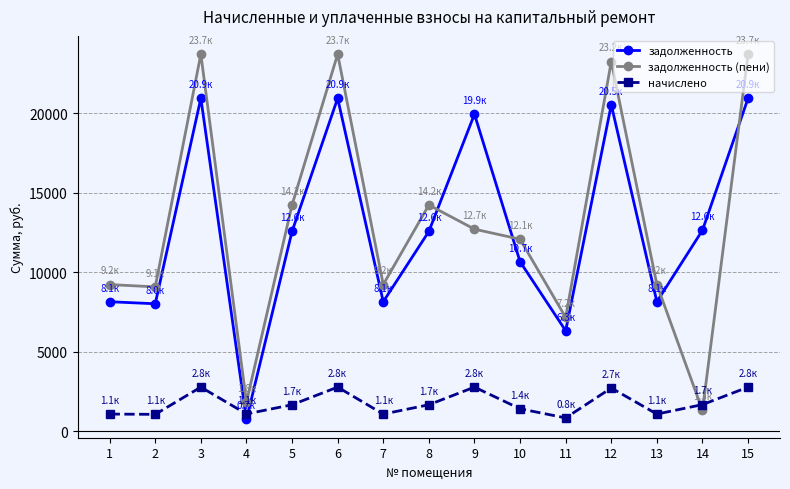

What is the highest value of the задолженность series?

20929.2